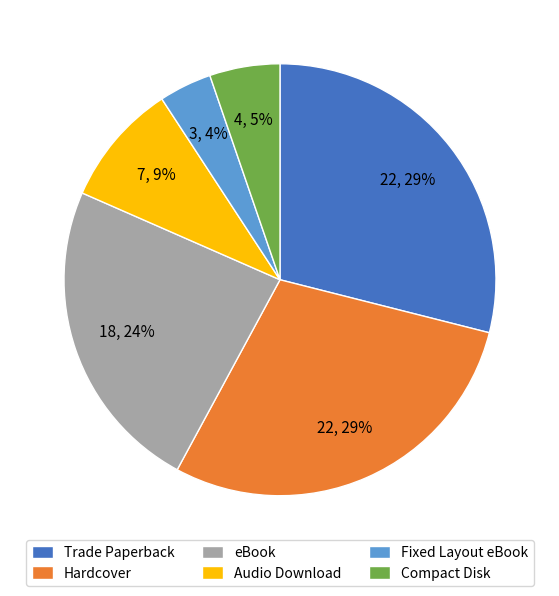

Approximately how many times larger is the value at Audio Download compared to Trade Paperback?

0.3